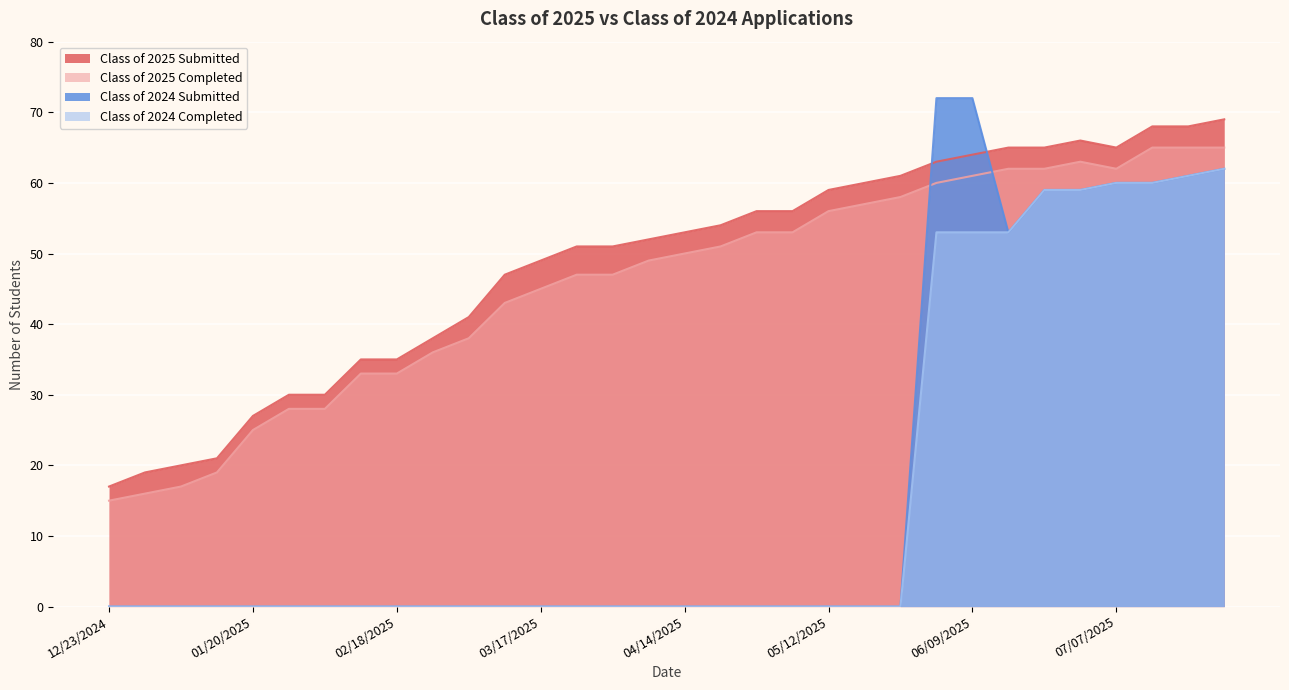

True or false: Class of 2025 Completed has a value of 66 at 03/10/2025.

False